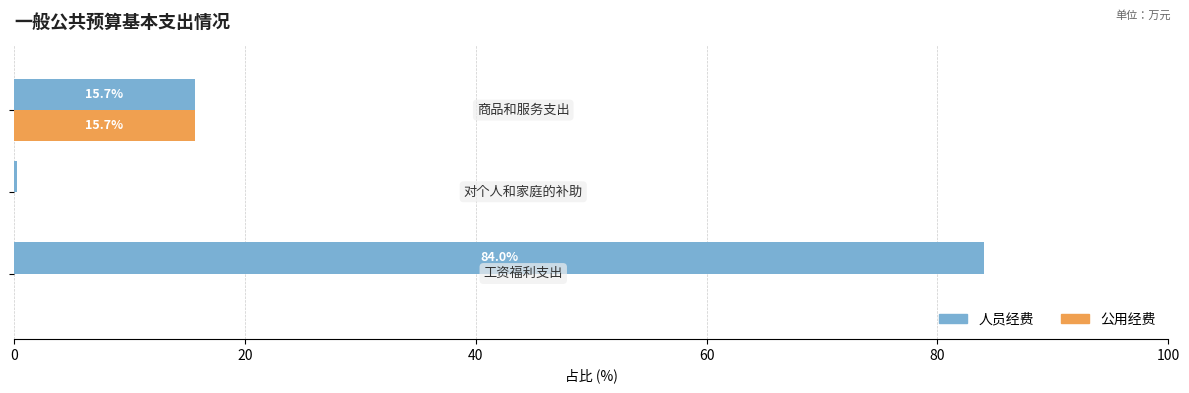

What are all the series names shown in the legend?

人员经费, 公用经费